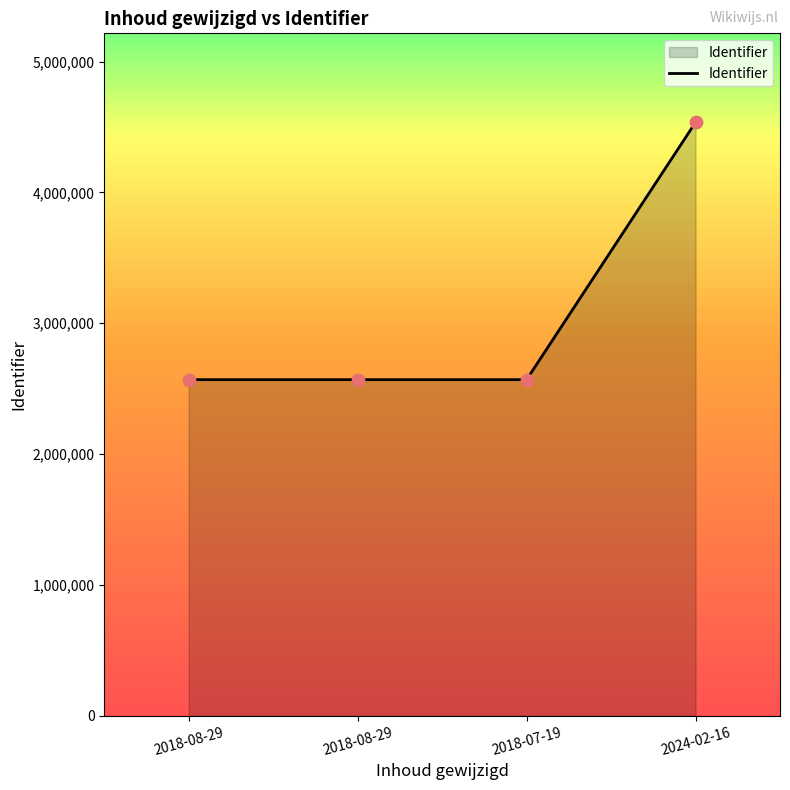

What is the ratio of the value at 2018-08-29 to the value at 2018-07-19?

1.0